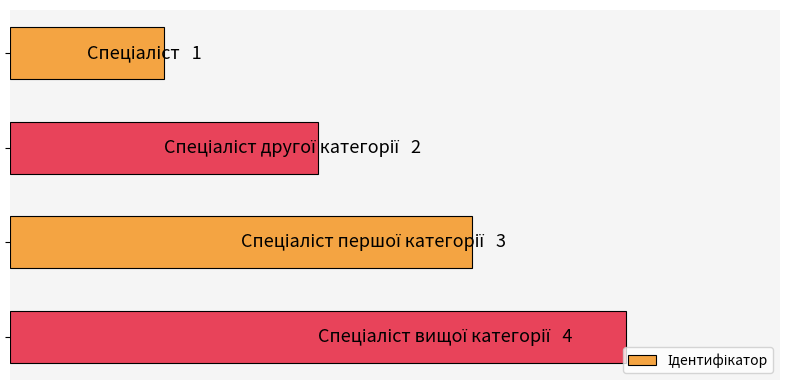

Does the chart contain any negative values?

No